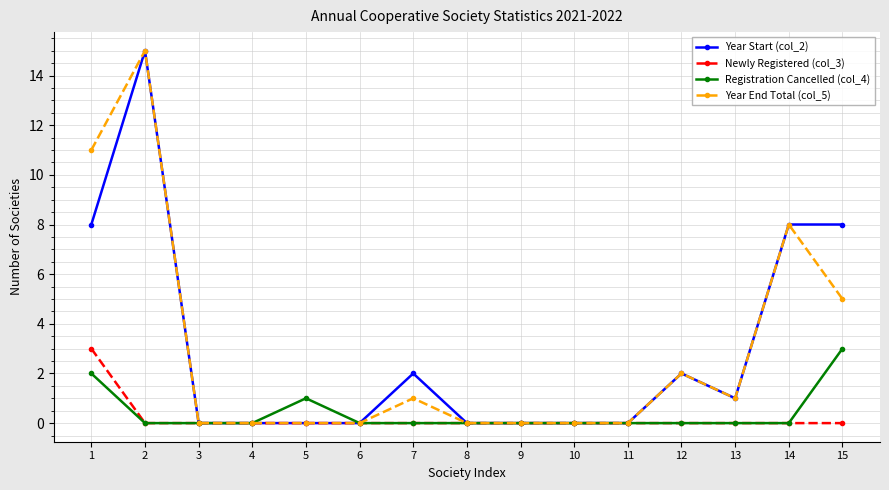

True or false: Year Start (col_2) has more than 1 interior local peaks.

True